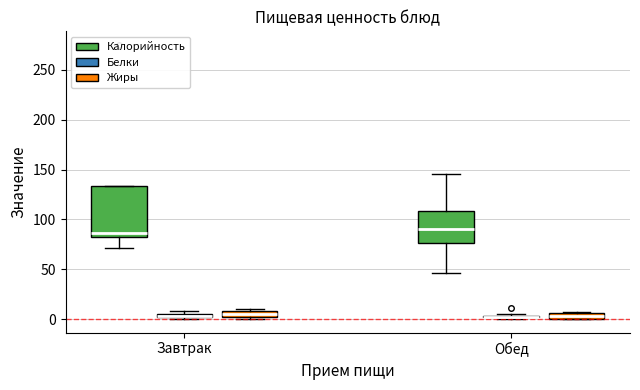

Comparing the boxes themselves (not the whiskers), which one is the tallest?

Завтрак (Калорийность)